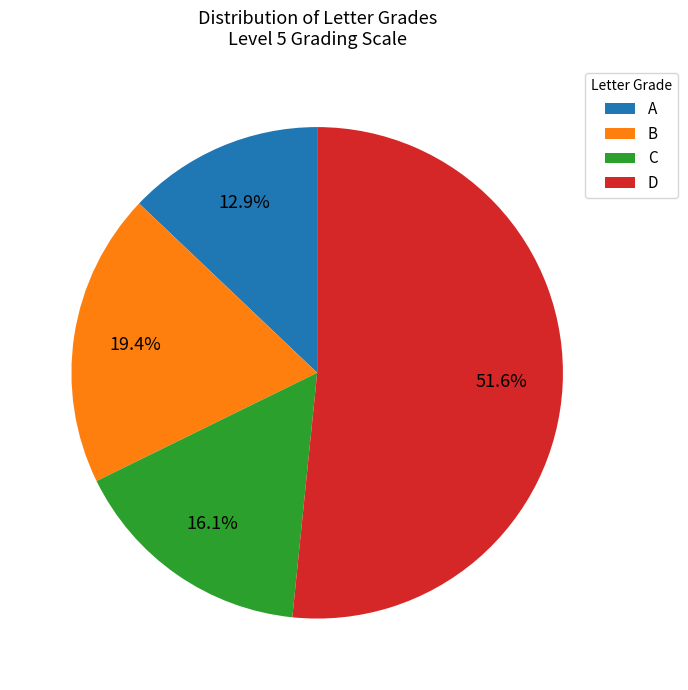

Is there any slice that represents more than half of the pie?

Yes